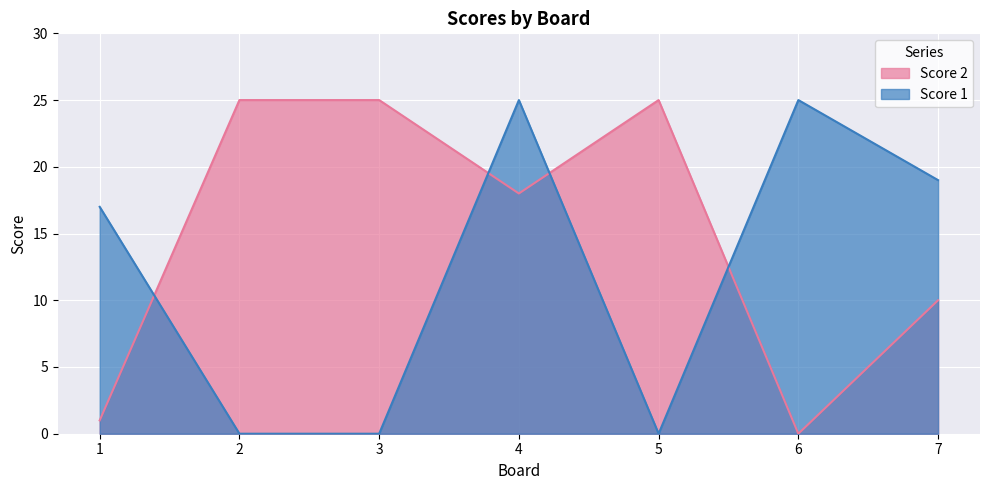

How many lines are shown in the chart?

2